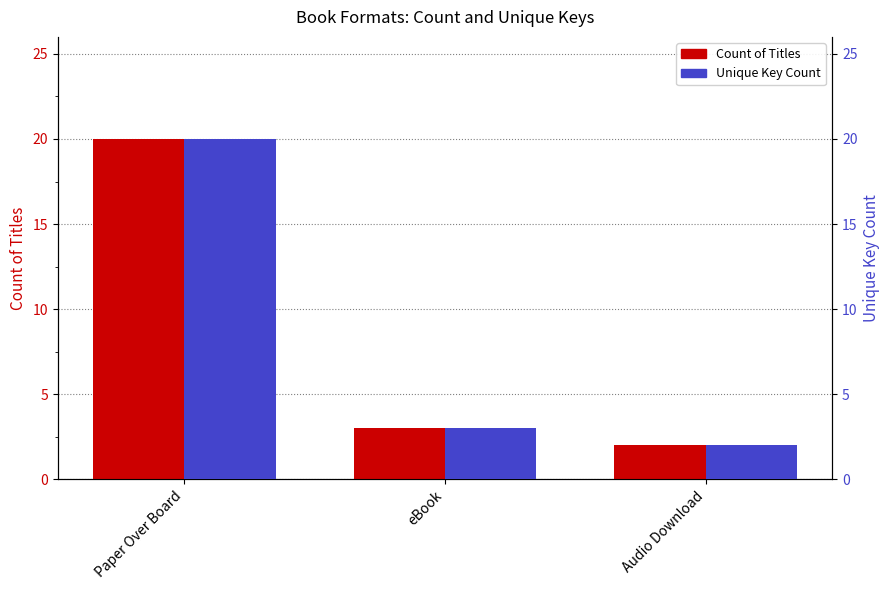

Reading right to left, list all the values displayed in this chart.

Count of Titles: 2	3	20
Unique Key Count: 2	3	20